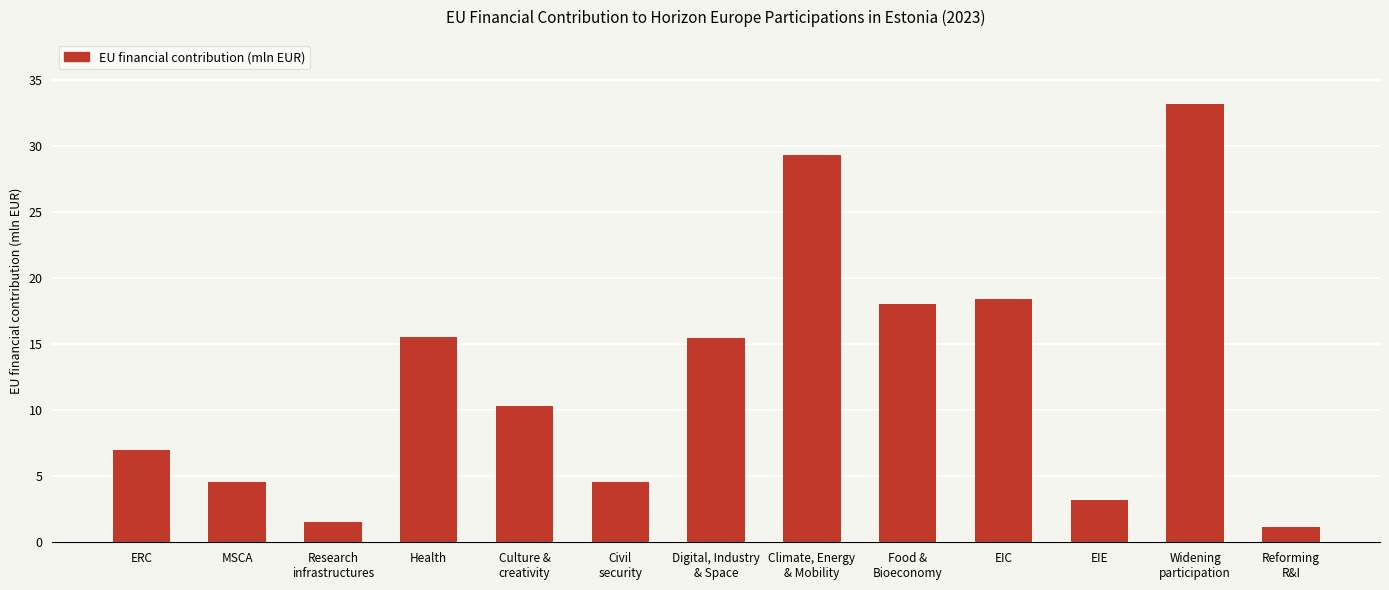

What is the greatest value displayed?

33.1